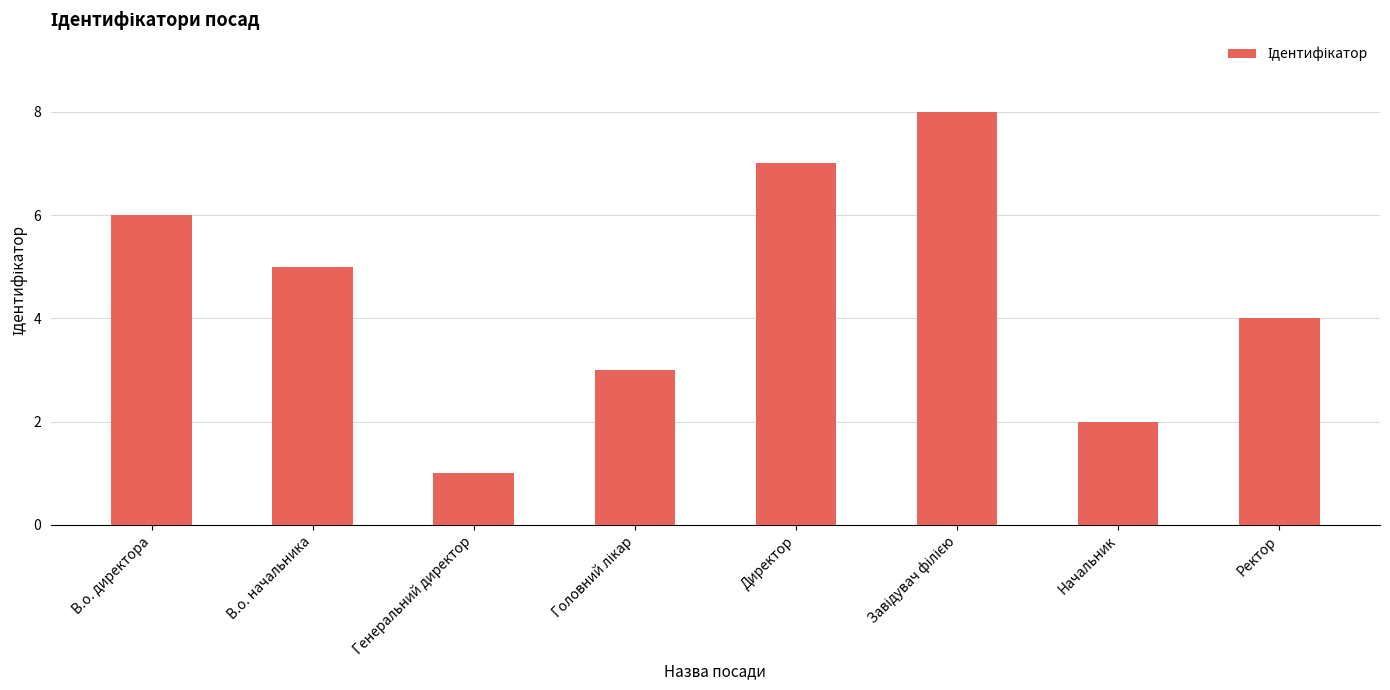

What is the minimum value shown in the chart?

1